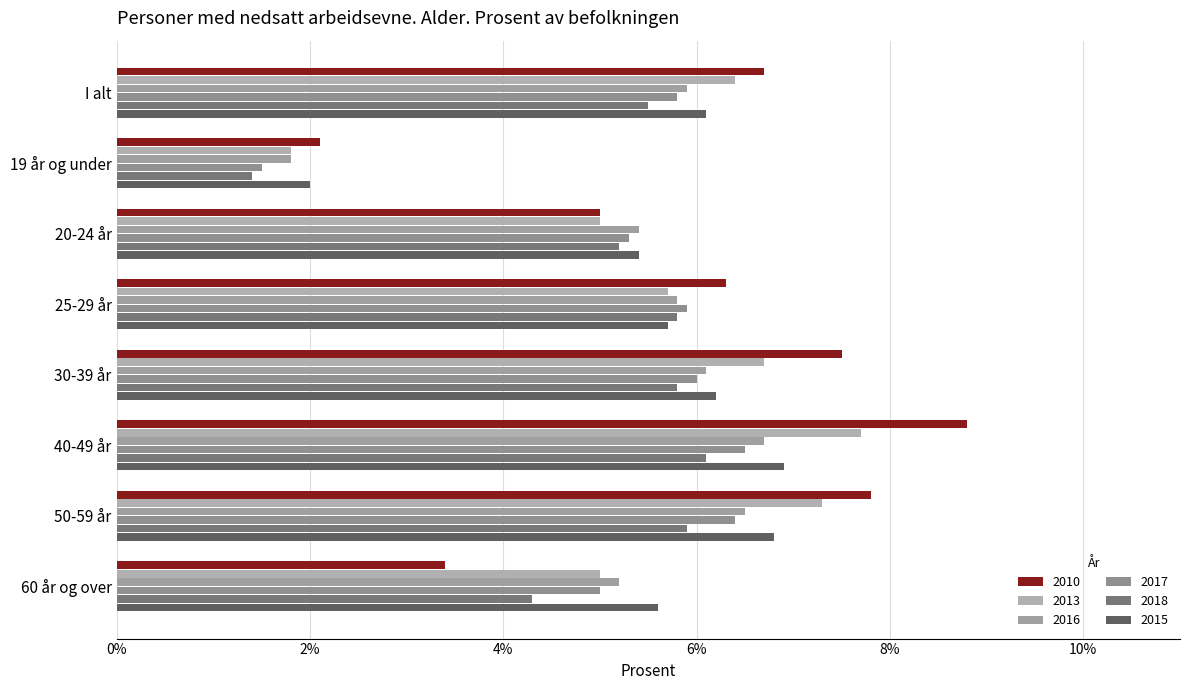

What is the average value of the 2013 series?

5.7